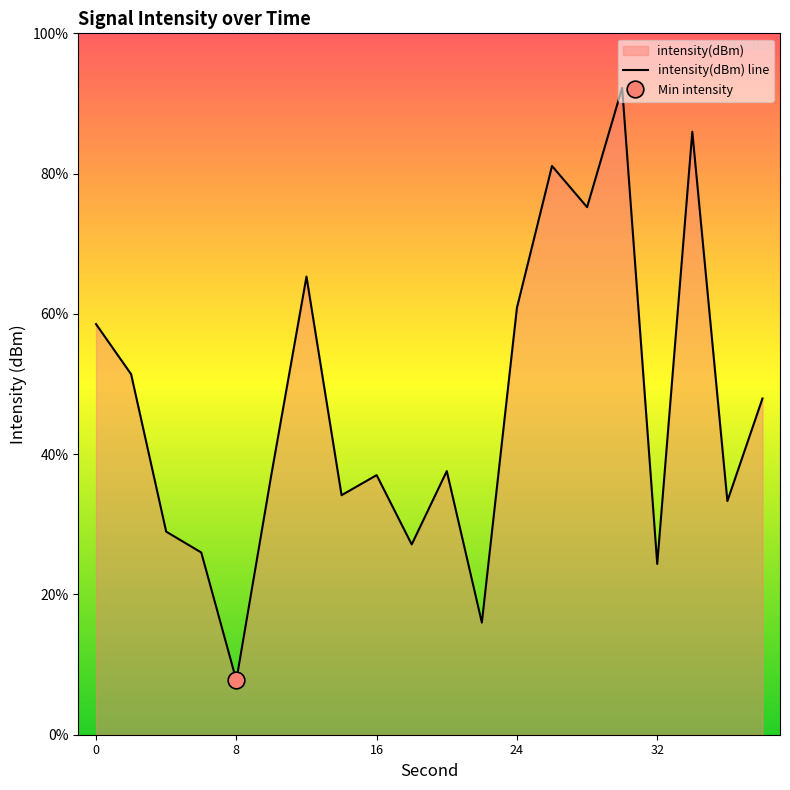

True or false: there are more than 0 points higher than both neighbors.

True